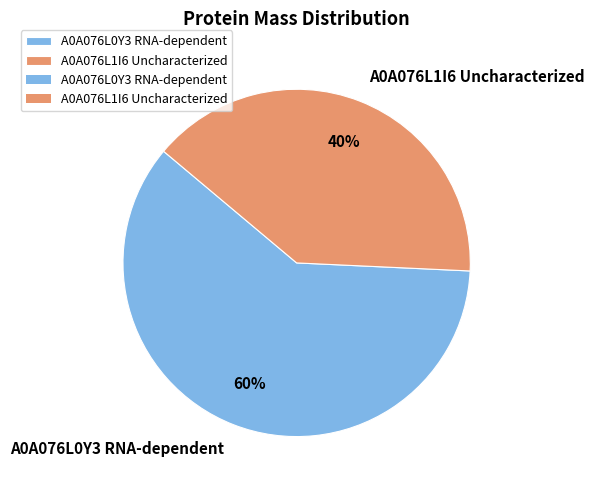

To the nearest percent, what is the combined percentage of A0A076L1I6 Uncharacterized and A0A076L0Y3 RNA-dependent?

100%